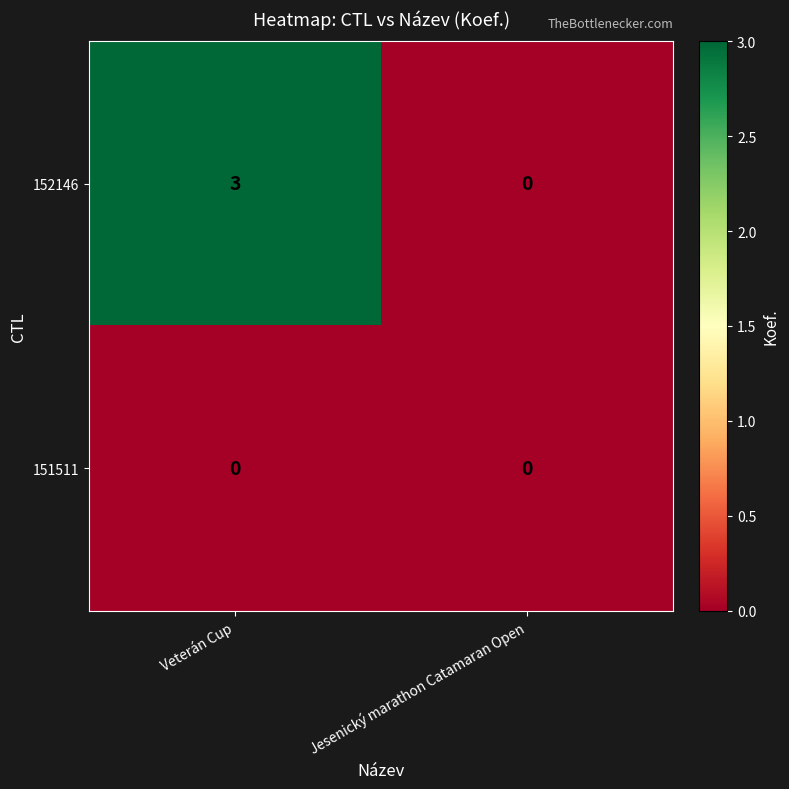

What is the total value across all series at Veterán Cup?

3